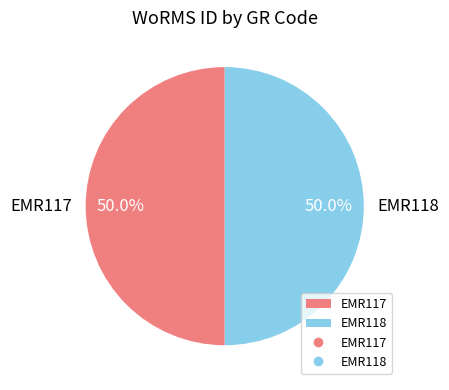

Is it true that EMR117 is 56% of the pie?

False